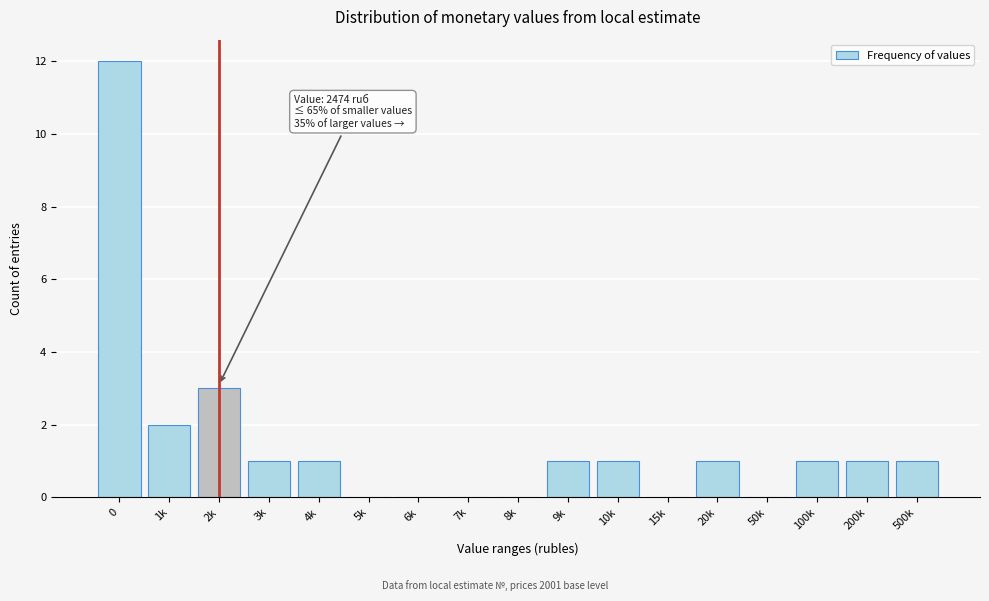

Reading right to left, what are all the values shown in this chart?

500k=1	200k=1	100k=1	50k=0	20k=1	15k=0	10k=1	9k=1	8k=0	7k=0	6k=0	5k=0	4k=1	3k=1	2k=3	1k=2	0=12